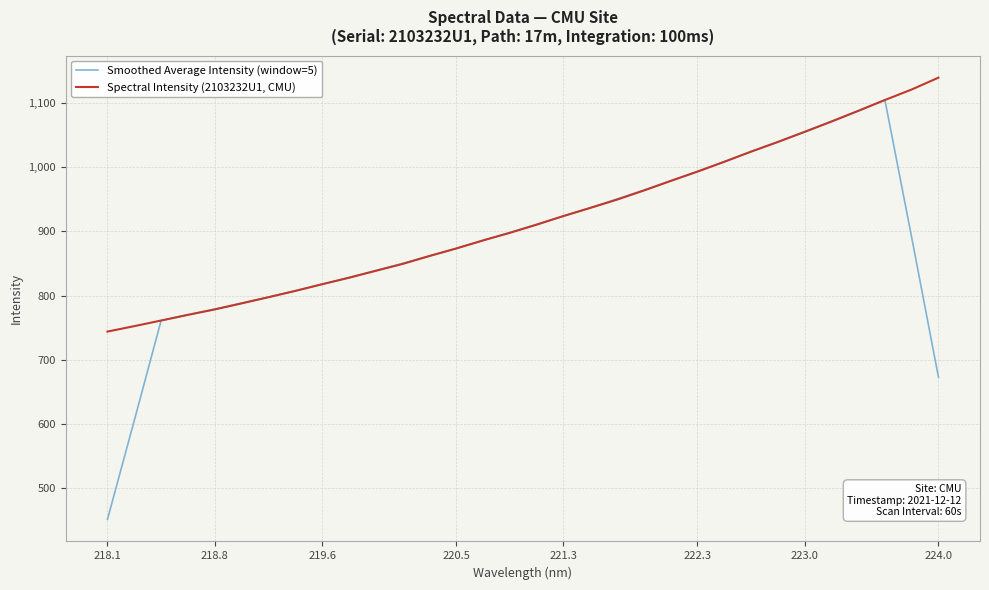

Reading left to right, extract all data points from this chart.

Smoothed Average Intensity (window=5): 451.6	605.6	761.3	770.1	779.1	788.3	797.8	807.7	817.8	828.2	839.1	850.2	861.8	873.7	885.9	898.3	911.0	923.7	936.9	950.5	964.3	978.7	993.6	1008.7	1024.0	1039.6	1055.4	1071.5	1087.9	1104.8	890.6	673.0
Spectral Intensity (2103232U1, CMU): 744.0	752.5	761.3	770.1	778.5	788.0	797.5	807.3	817.7	827.8	838.6	849.4	861.7	873.4	886.0	897.8	910.5	924.0	936.6	949.5	963.7	978.6	993.1	1008.4	1024.3	1039.2	1055.0	1071.0	1087.7	1104.7	1121.1	1139.5